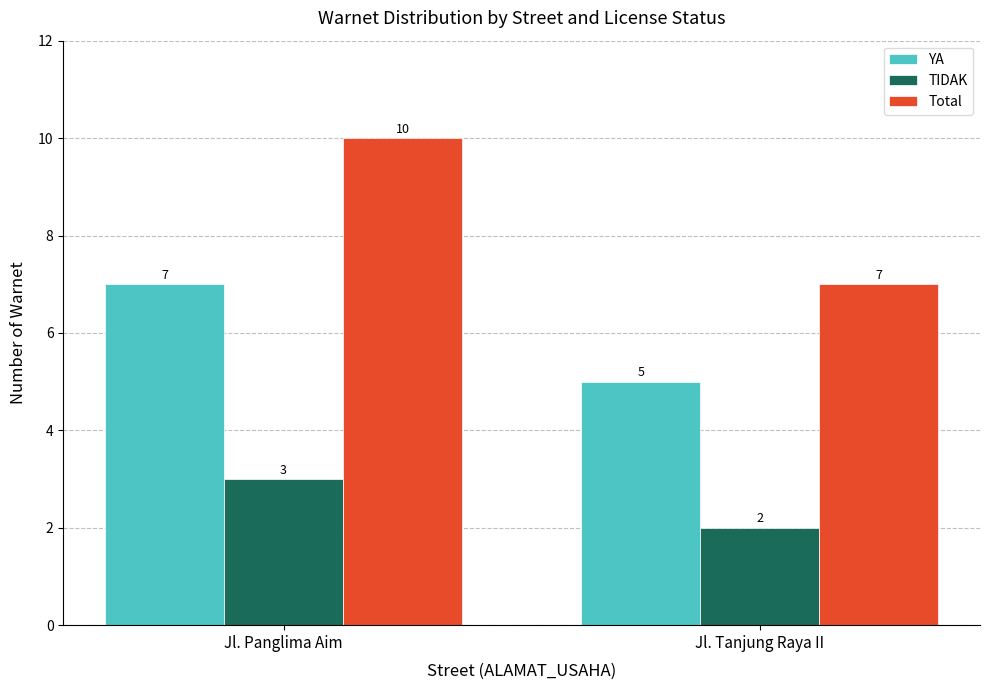

Reading left to right, what are all the values shown in this chart?

YA: Jl. Panglima Aim=7	Jl. Tanjung Raya II=5
TIDAK: Jl. Panglima Aim=3	Jl. Tanjung Raya II=2
Total: Jl. Panglima Aim=10	Jl. Tanjung Raya II=7